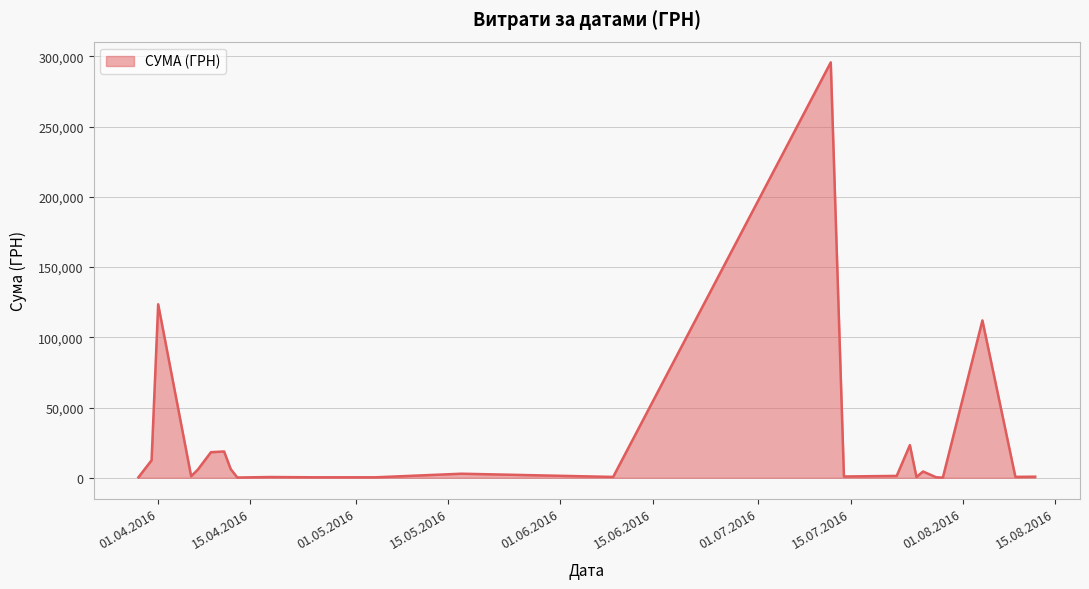

What is the difference between the maximum and minimum values?

295540.8